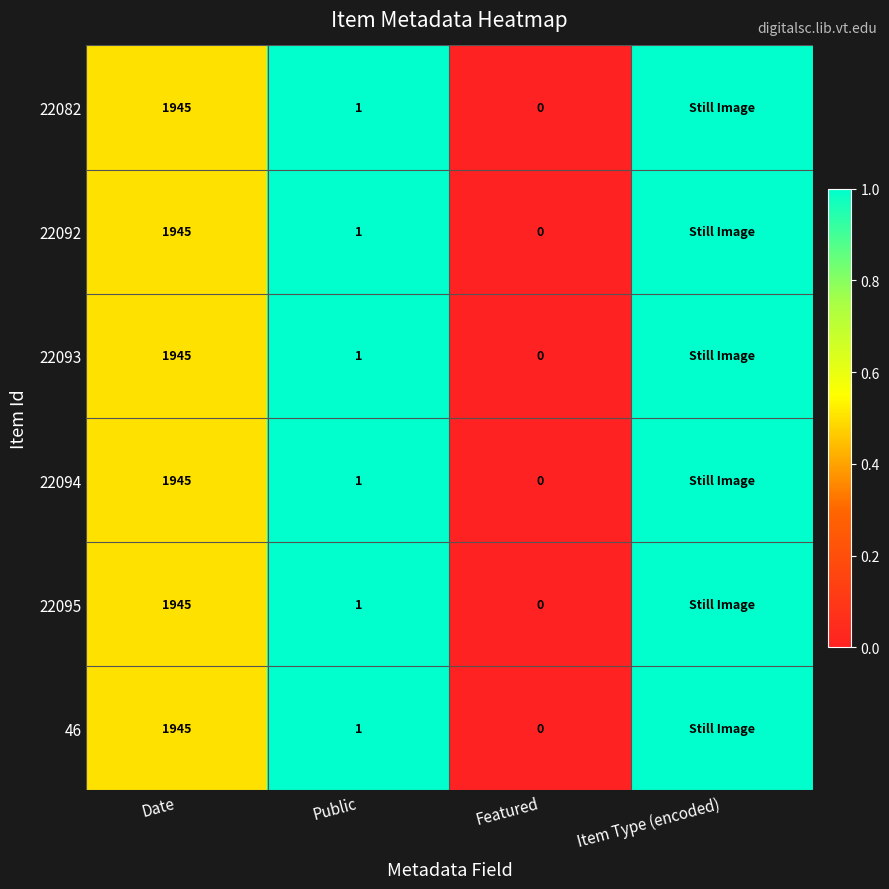

What is the sum of the 22093 values at Date and Public?

1946